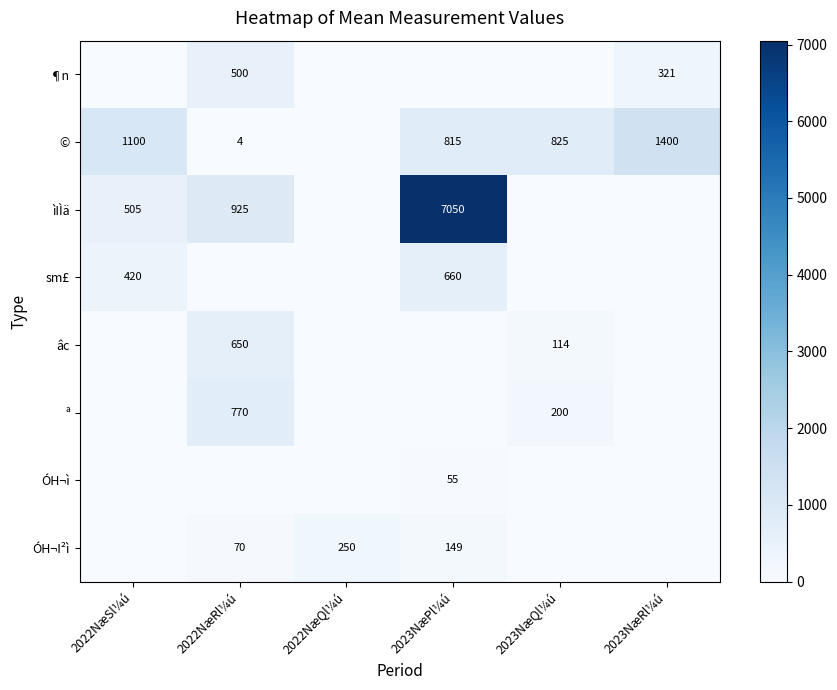

Is the value of sm£ at 2022NæSl¼ú greater than the value of ìIÌä at 2023NæPl¼ú?

No